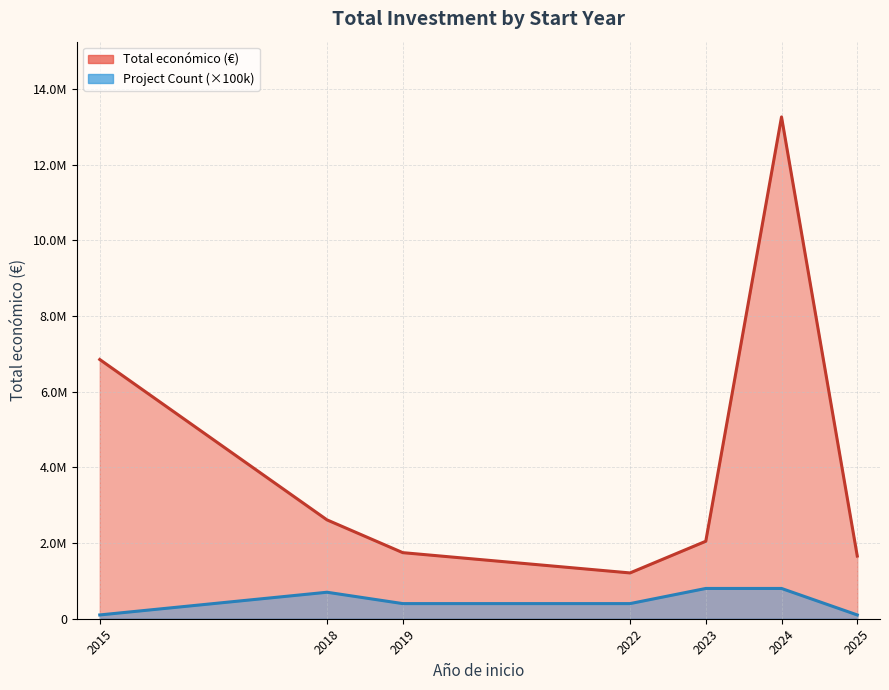

At which category does the data reach its first local peak?

2015